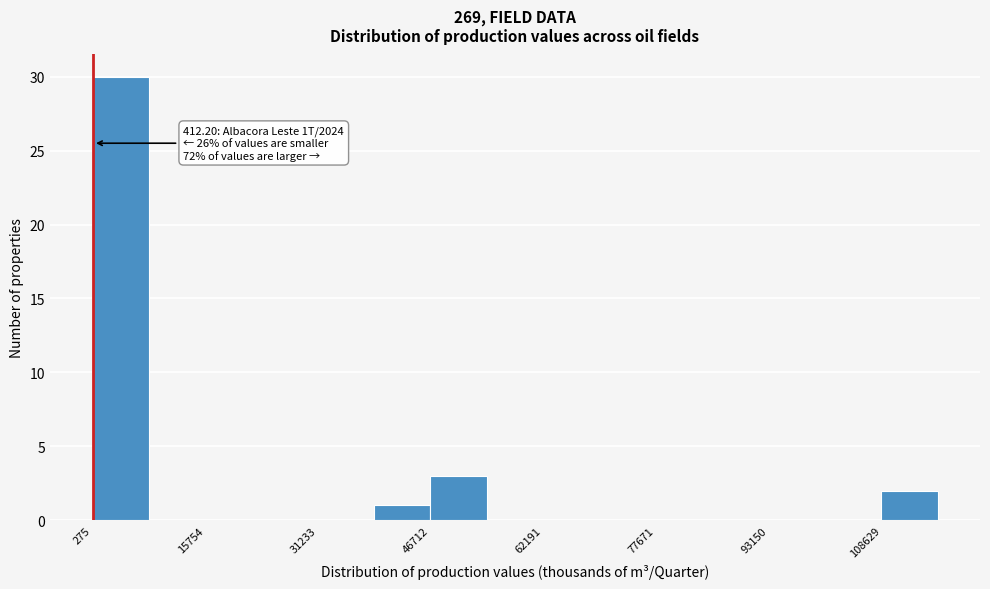

Around what value on the x-axis is the tallest bar? Give the approximate position of its centre, as read against the axis.

4000